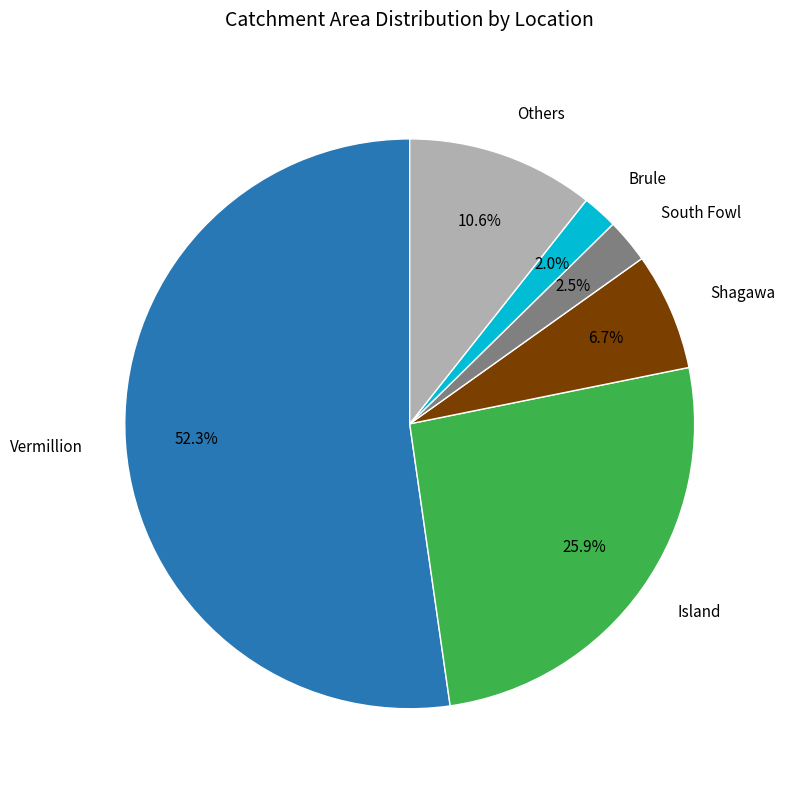

Is there a majority slice in this chart?

Yes